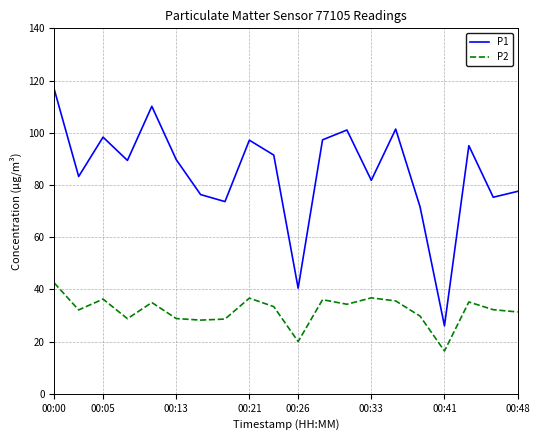

Which series has the largest total across all categories?

P1